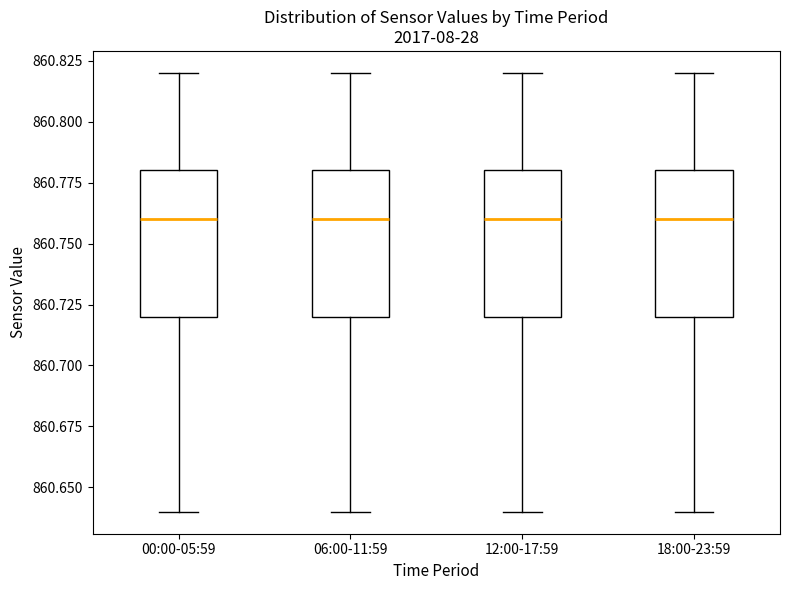

Where does the upper whisker of the box for 06:00-11:59 end on the y-axis? The values are not printed on the chart, so give them approximately, as read against the axis.

860.82